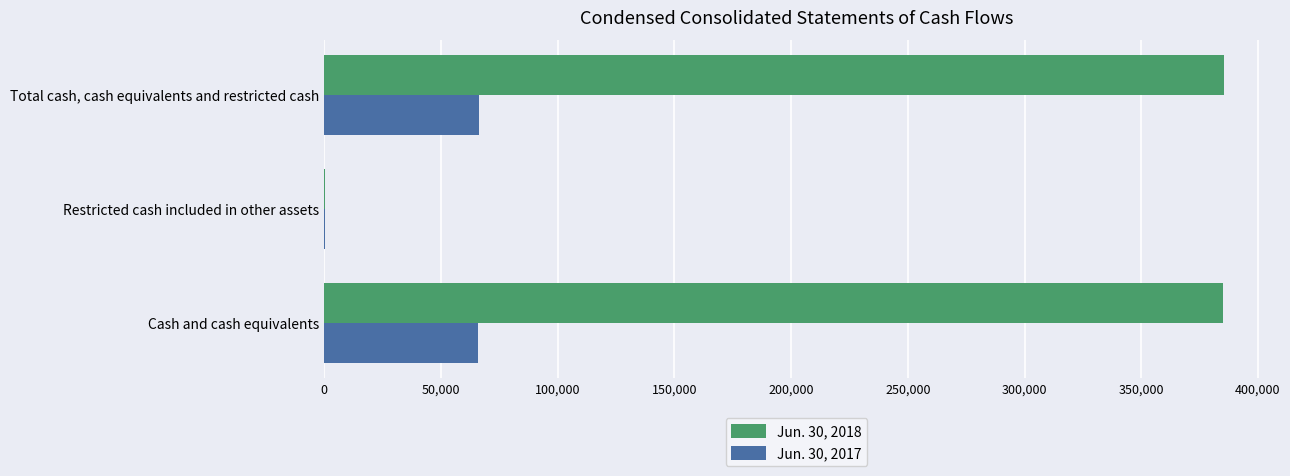

Is the value of Jun. 30, 2018 at Total cash, cash equivalents and restricted cash greater than the value of Jun. 30, 2017 at Restricted cash included in other assets?

Yes